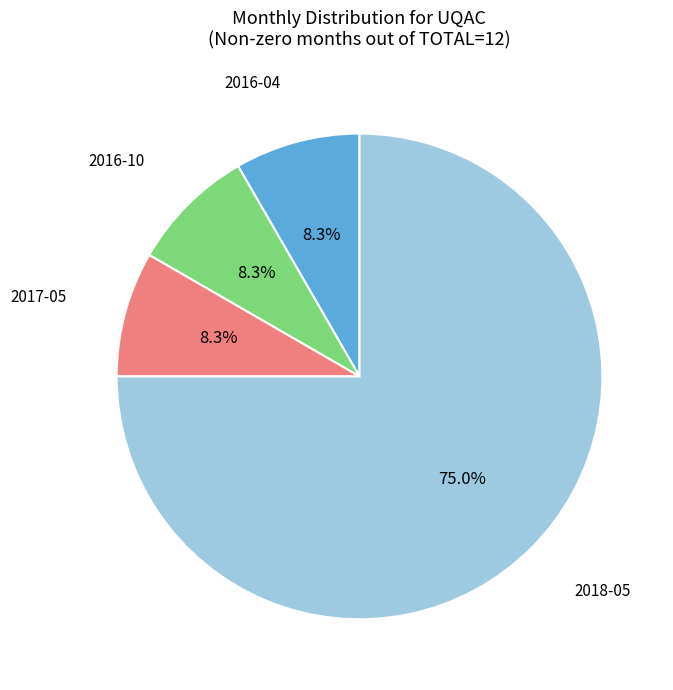

How many segments does this pie chart have?

4